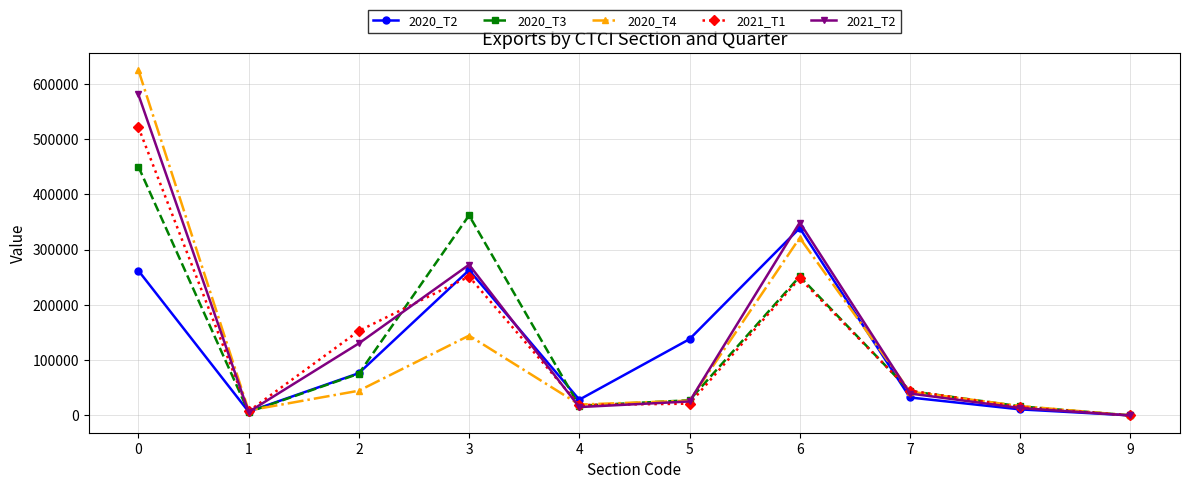

What is the value of the 2020_T3 point at the 9th from the left?

16501.8